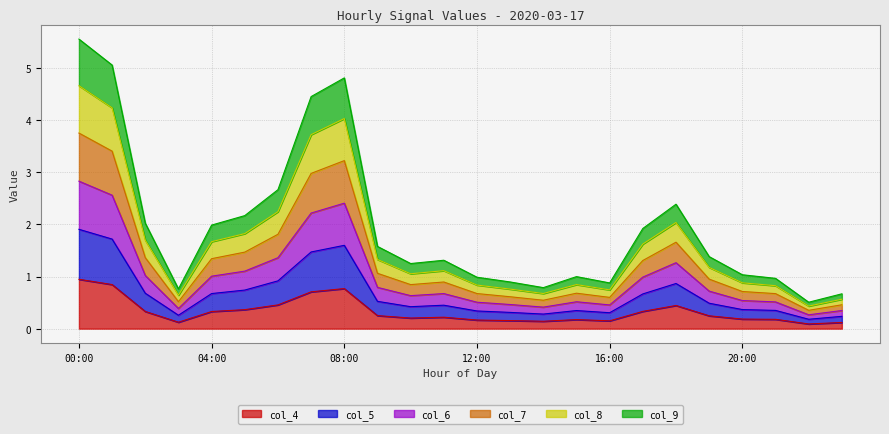

Is the value of col_6 at 18:00 greater than the value of col_9 at 05:00?

Yes